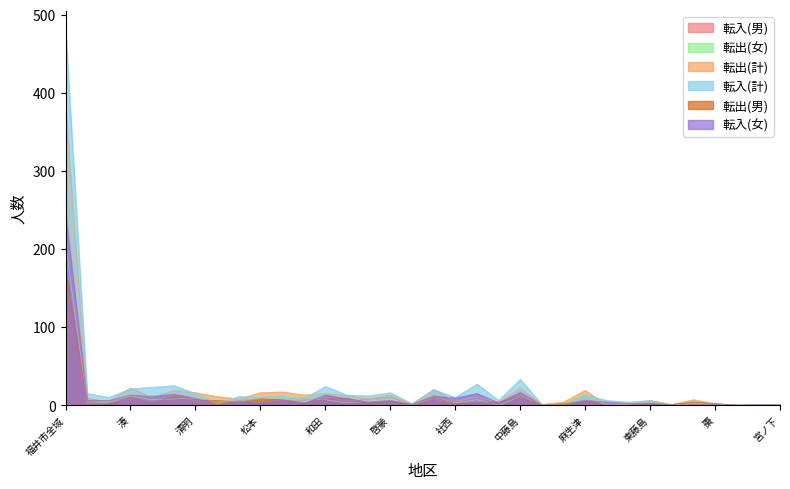

Which has a higher value, 湊 or 円山?

湊